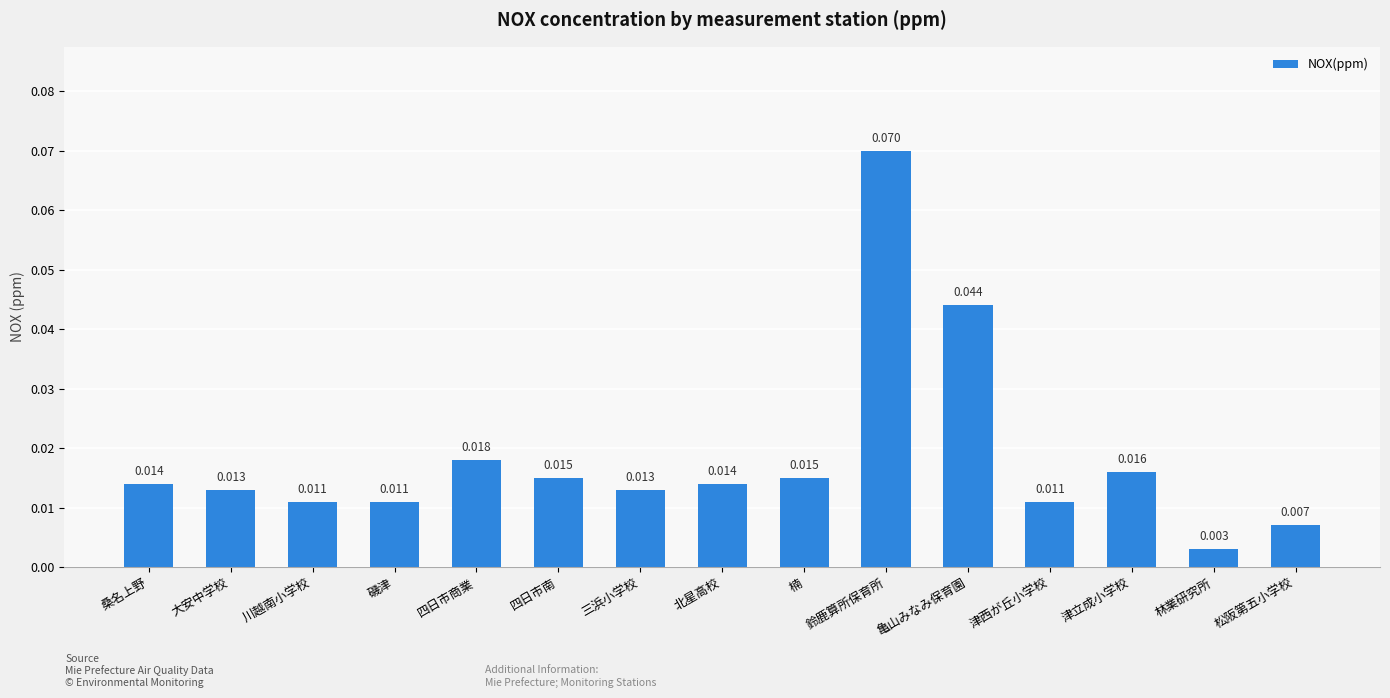

Count the number of data series in this chart.

1